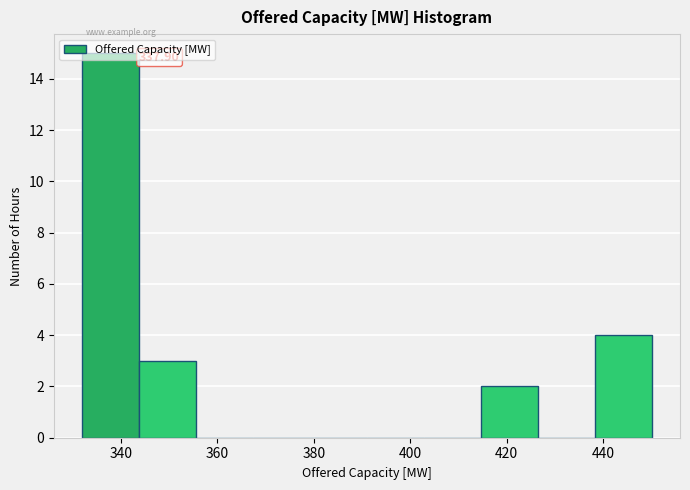

Over which range of the x-axis is the bar tallest?

332.0 to 343.8